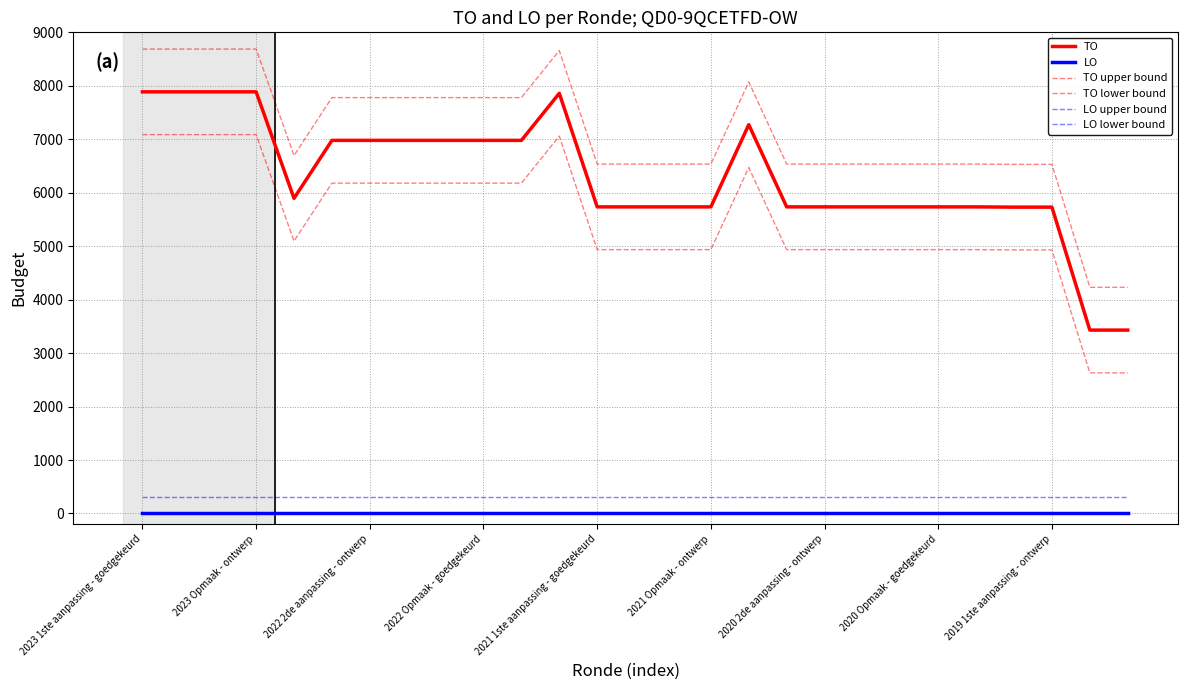

True or false: LO lower bound and LO upper bound intersect in this chart.

False